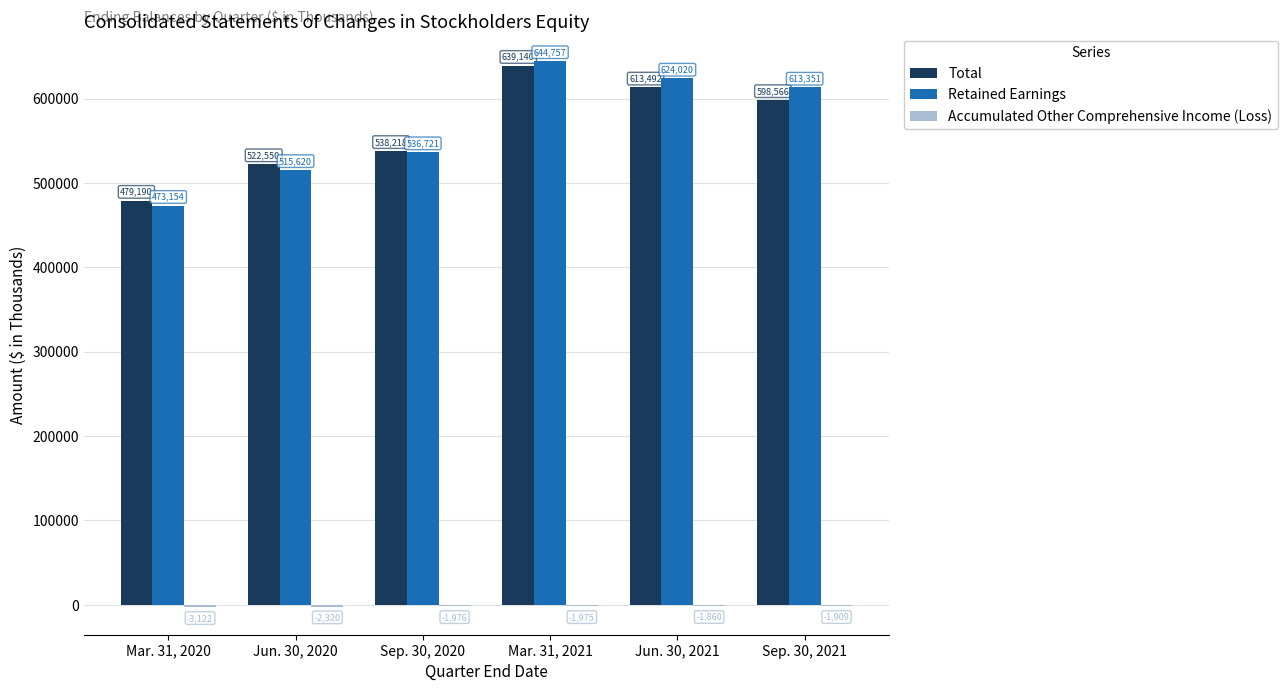

Which series has the largest total across all categories?

Retained Earnings